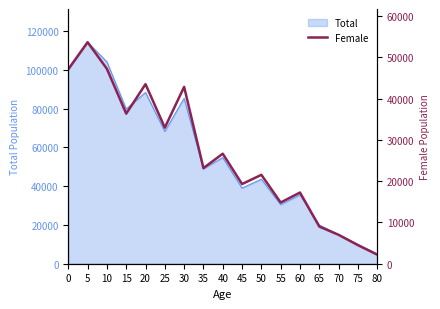

Where is the data nearest to the value 27931?

40